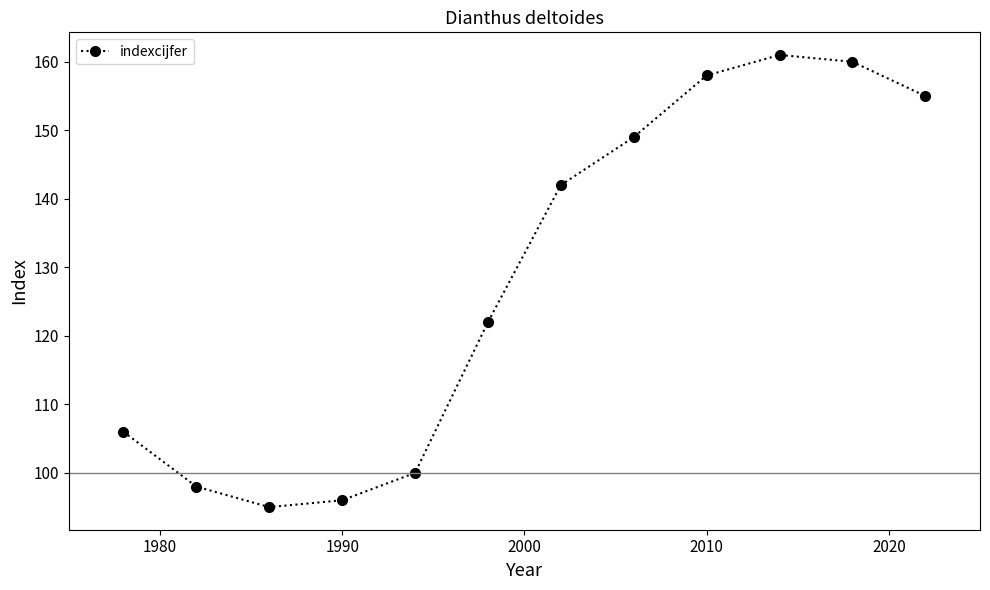

How many interior local valleys (lower than both neighbors) does the data have?

1